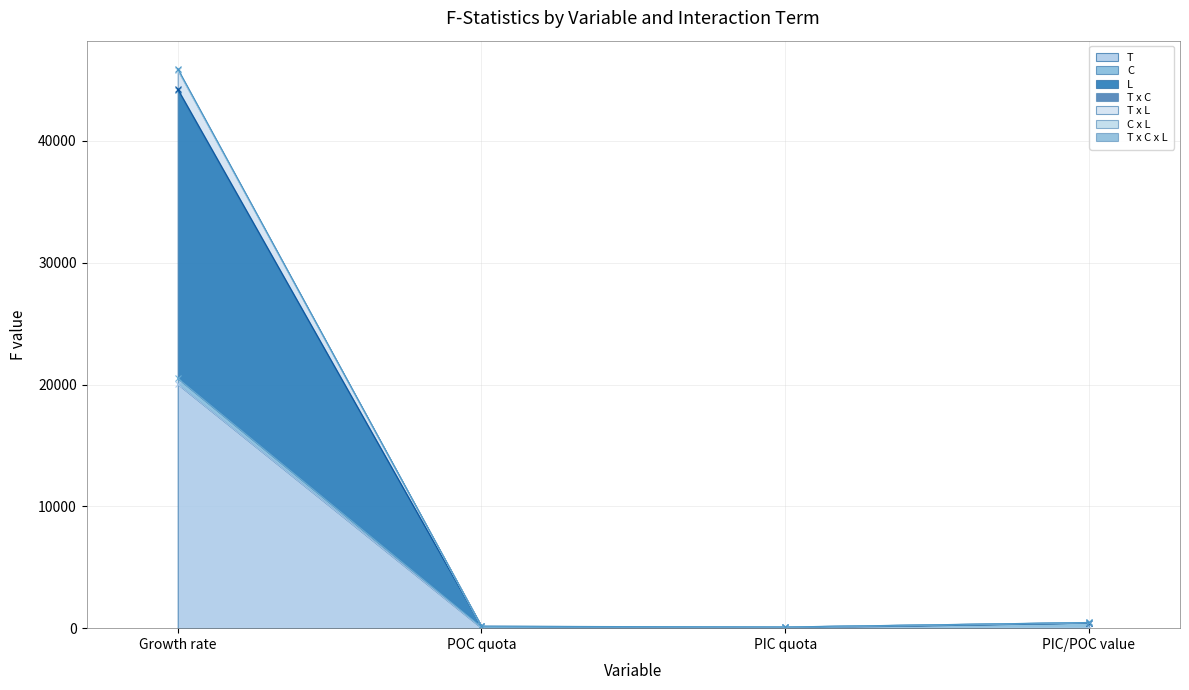

What is the maximum value for T?

20037.5